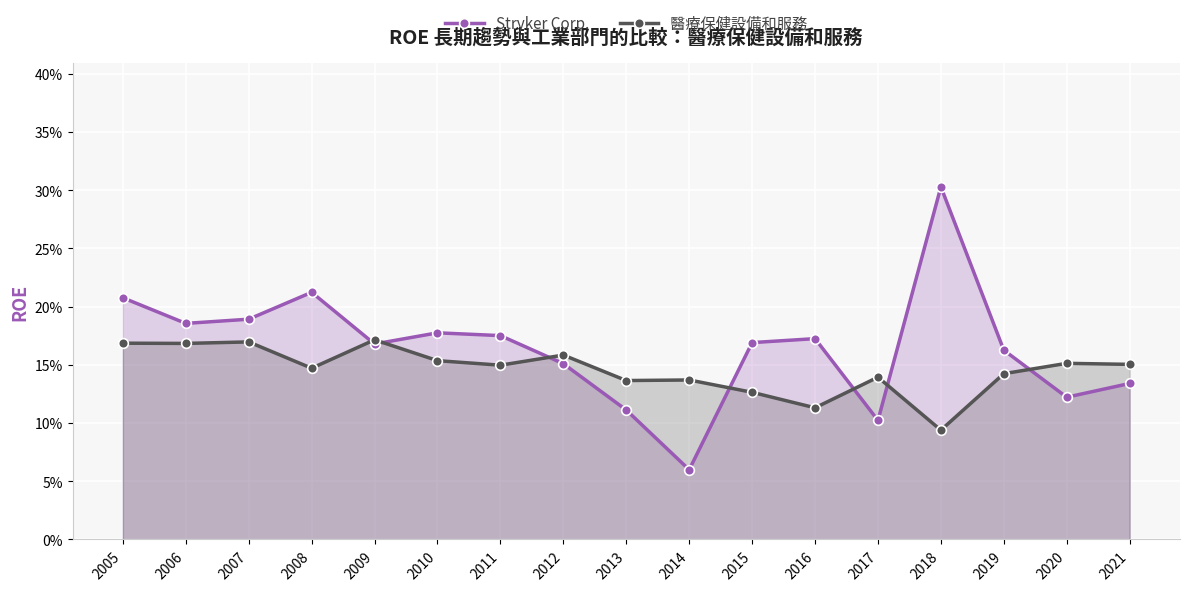

What are all the series names shown in the legend?

Stryker Corp., 醫療保健設備和服務